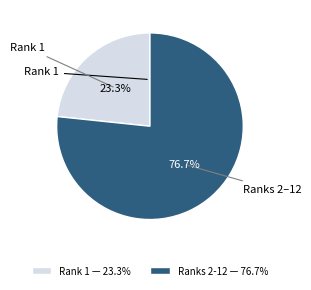

Does any single category account for the majority?

Yes